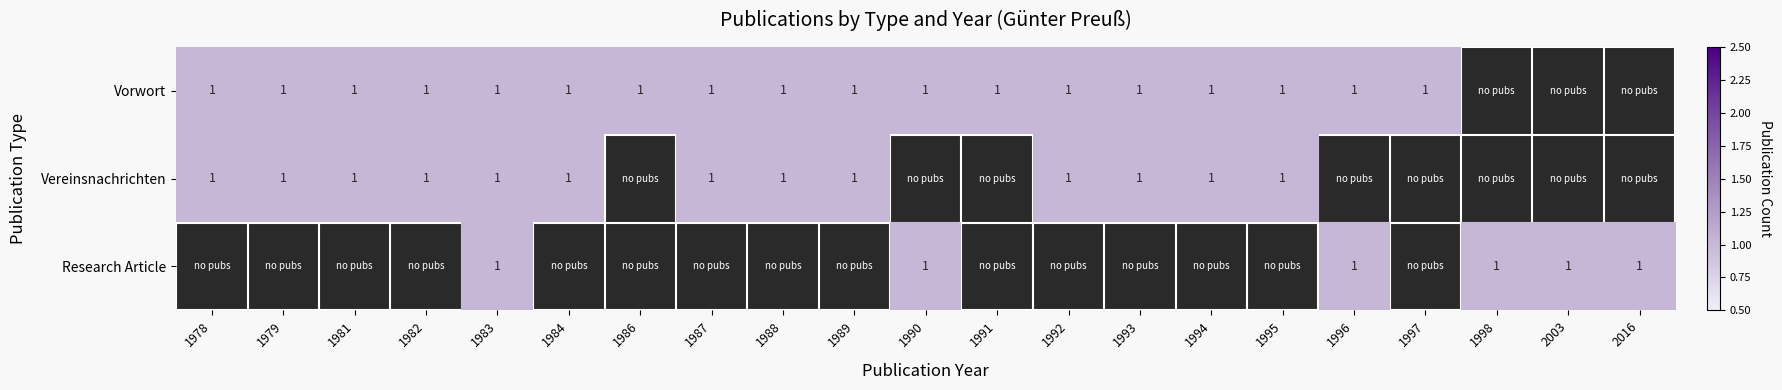

Which has a higher value, 1991 or 2016?

1991